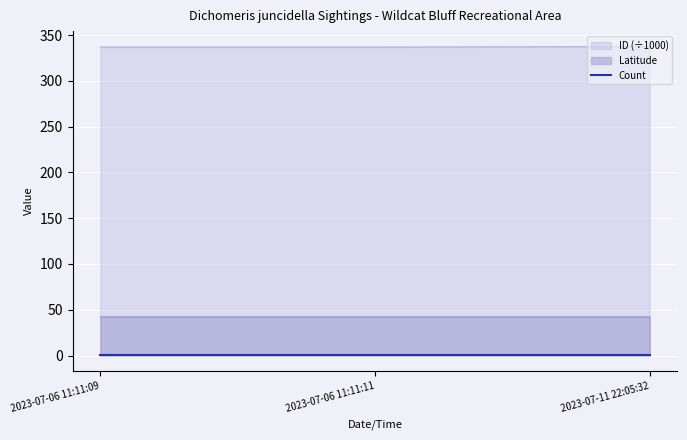

What position from the right is 2023-07-06 11:11:11?

2